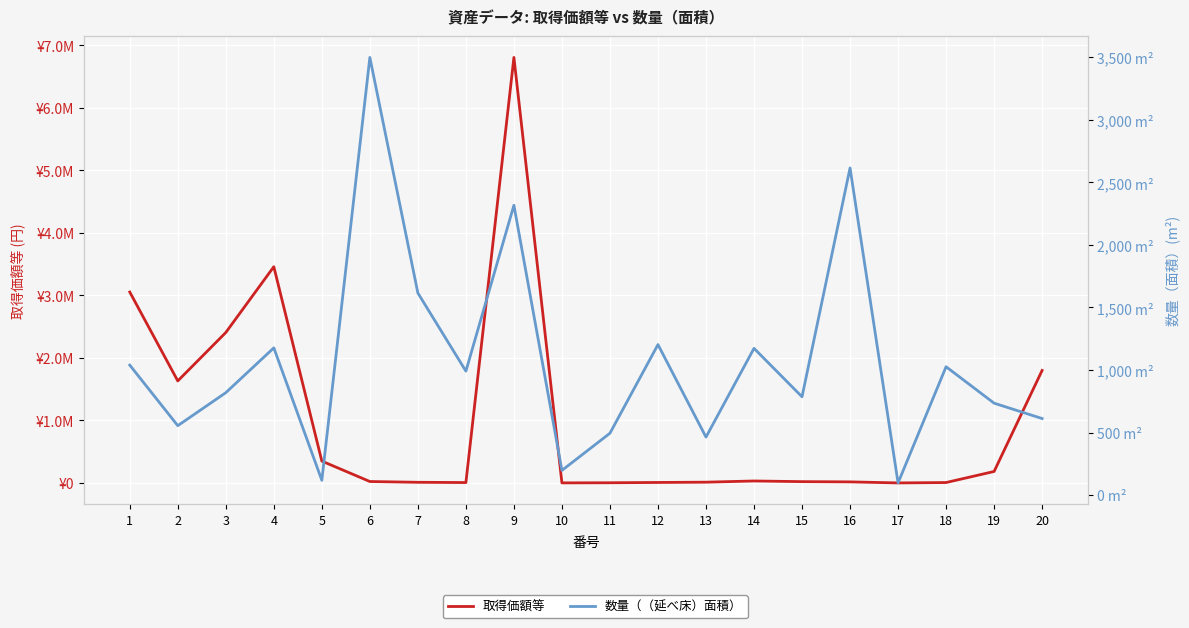

Which label corresponds to the smallest value in the chart?

17